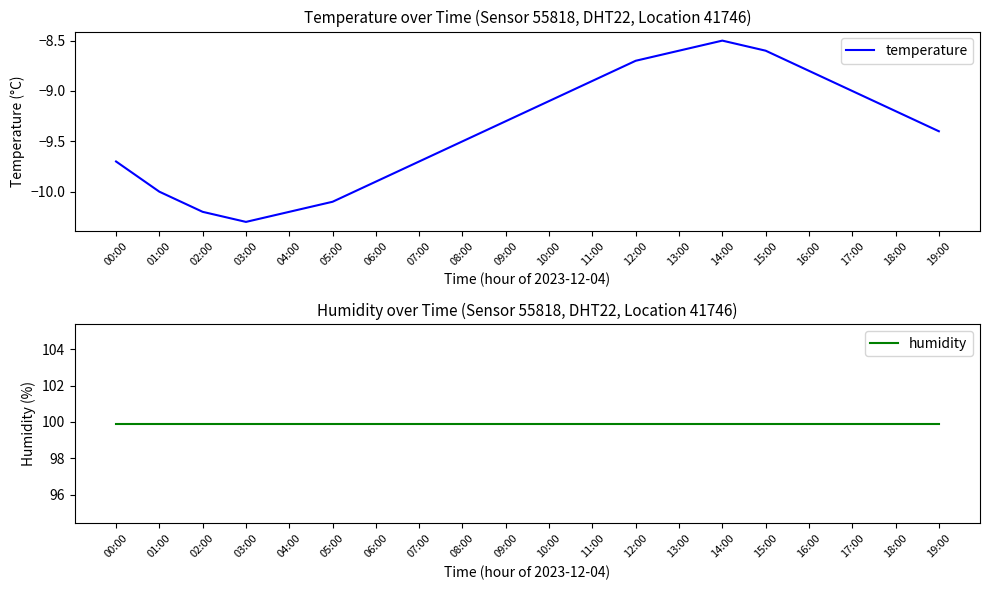

How many categories are shown in the chart?

20